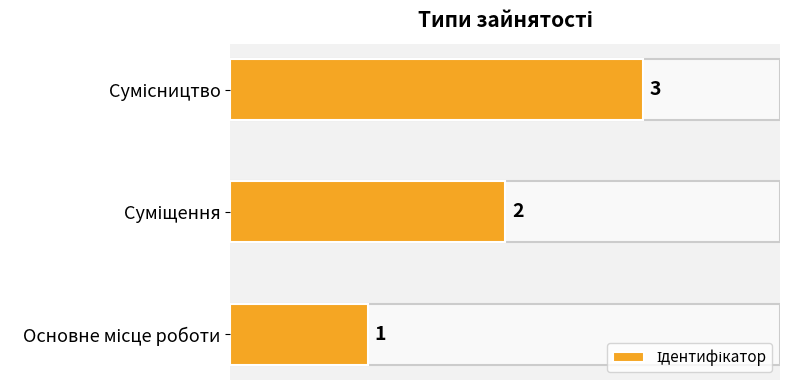

How many values are between 1 and 3?

3